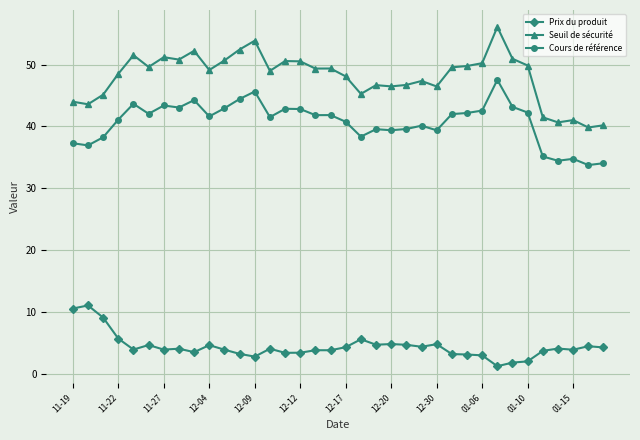

What is the value of the Cours de référence point at the 22nd from the left?

39.4